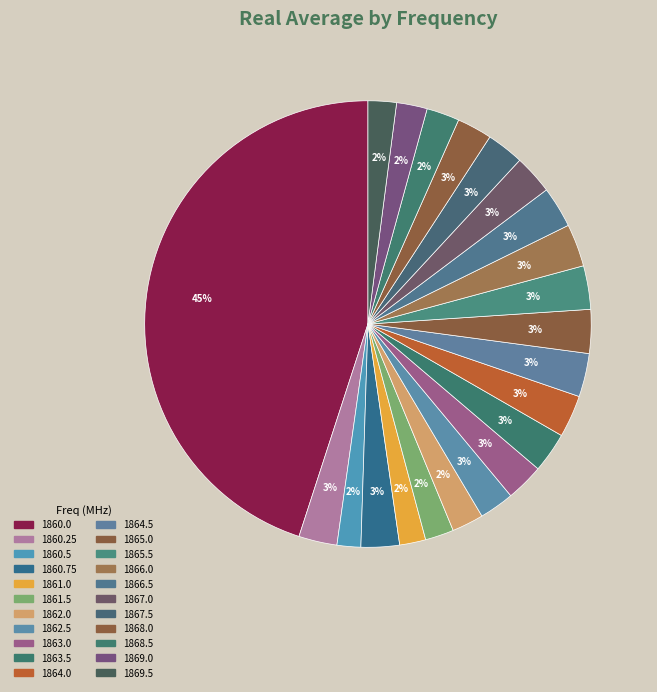

How many segments does this pie chart have?

22